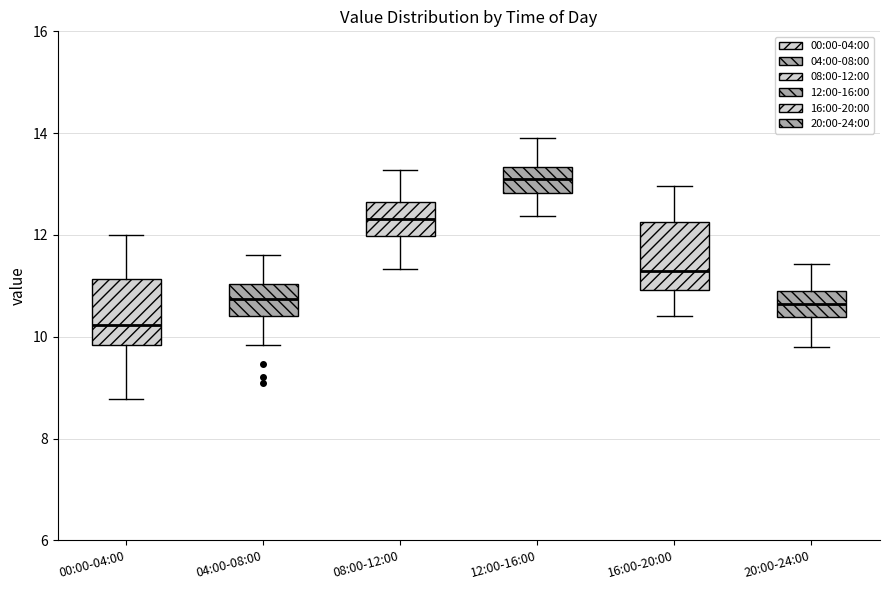

Which box has the lowest median line?

00:00-04:00